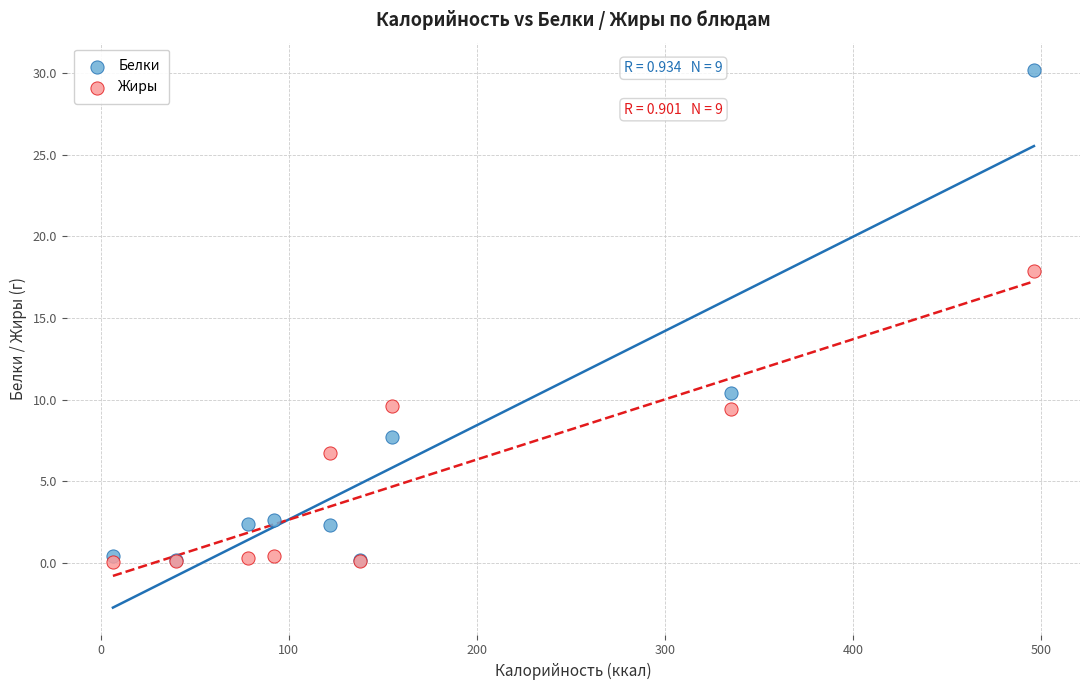

In the Белки series, what Y value is closest to 15?

10.4